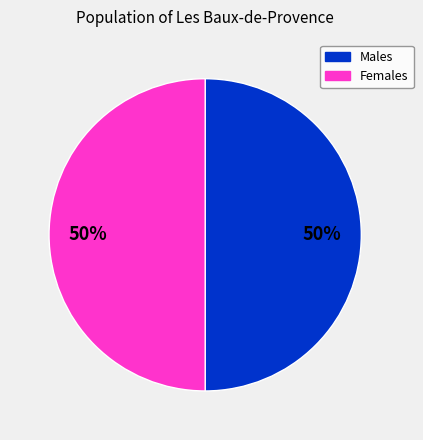

To the nearest percent, what is the combined percentage of Females and Males?

100%